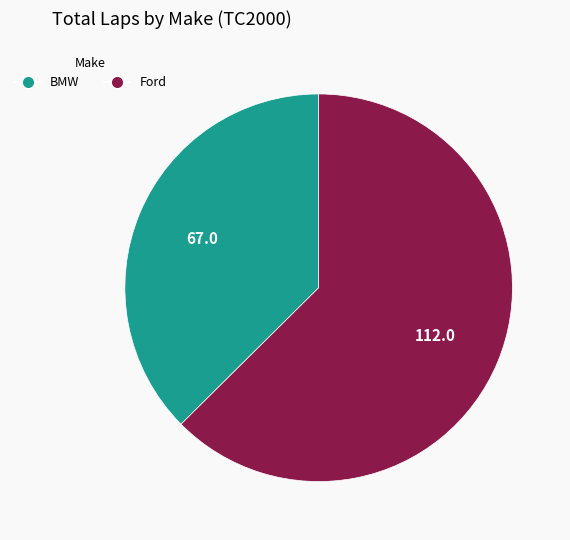

What is the ratio of the value at BMW to the value at Ford?

0.6